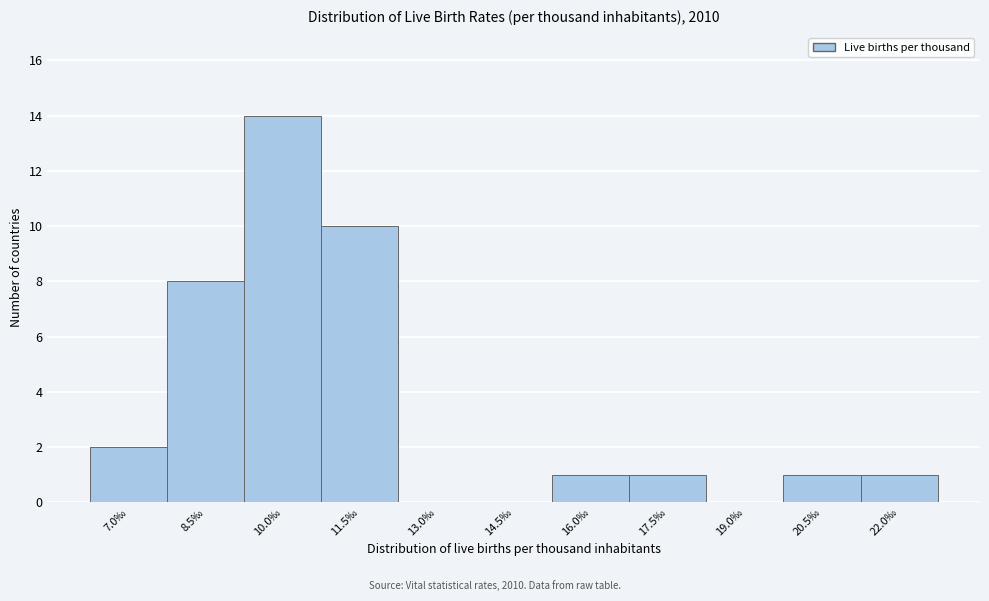

Reading left to right, what are all the values shown in this chart?

7.0‰=2	8.5‰=8	10.0‰=14	11.5‰=10	13.0‰=0	14.5‰=0	16.0‰=1	17.5‰=1	19.0‰=0	20.5‰=1	22.0‰=1